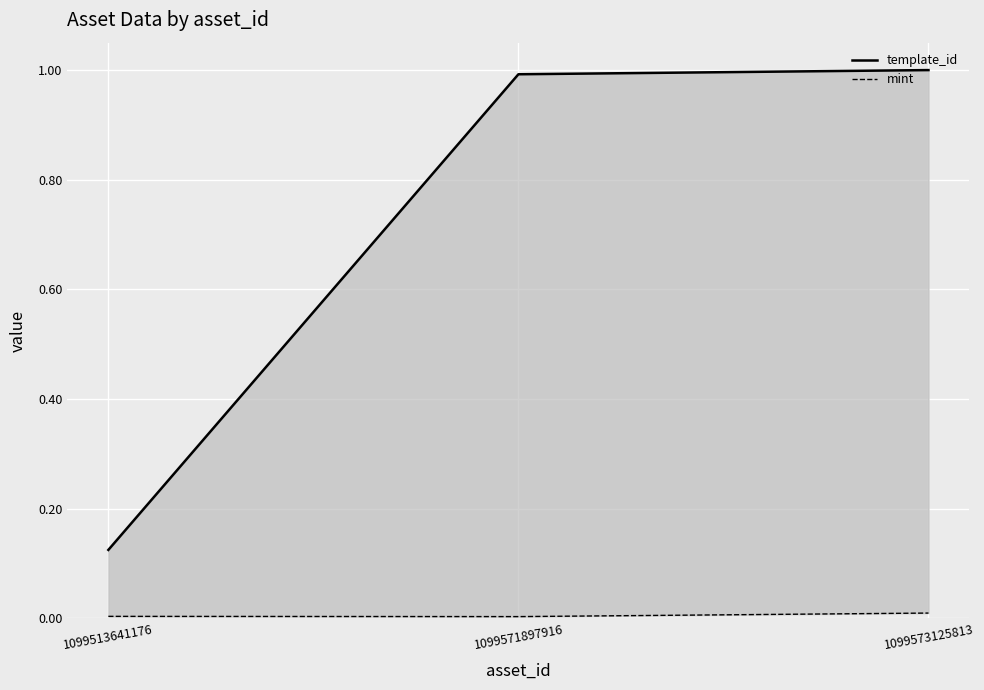

What is the difference between the highest and lowest values at 1099513641176?

0.1